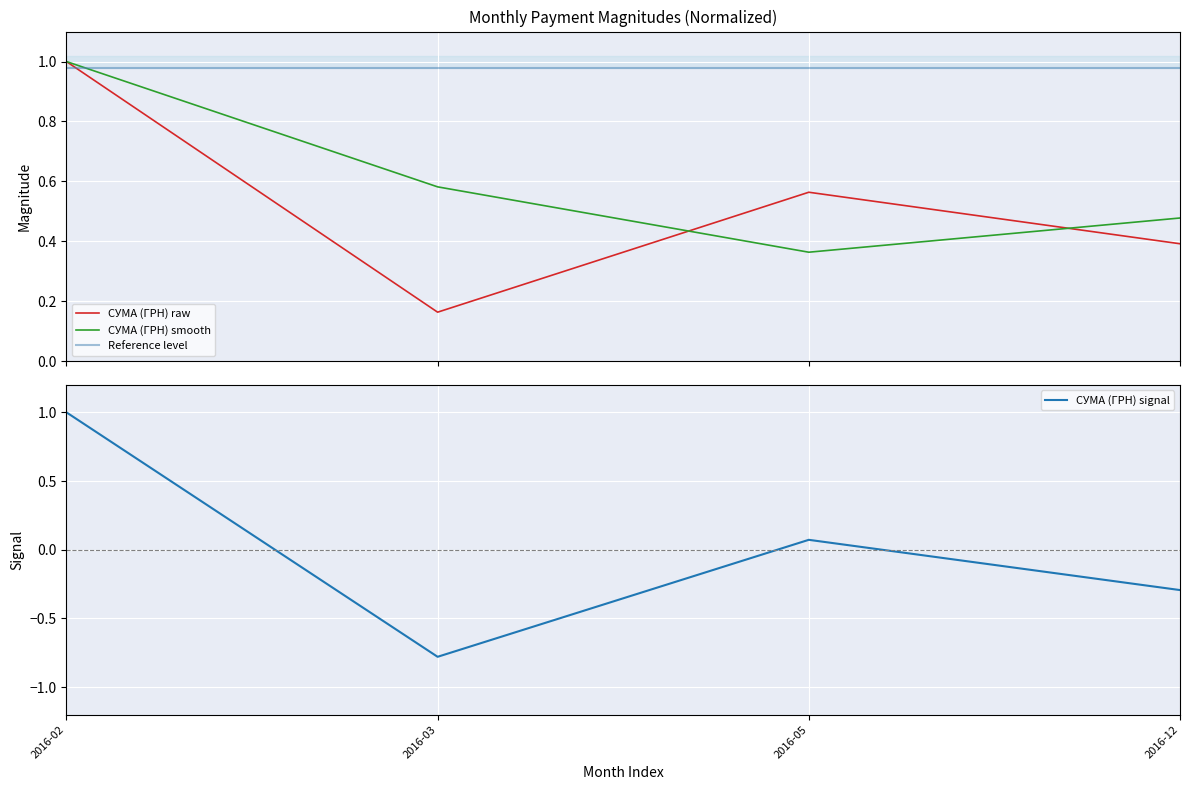

How many times do Reference level and СУМА (ГРН) signal cross each other?

1